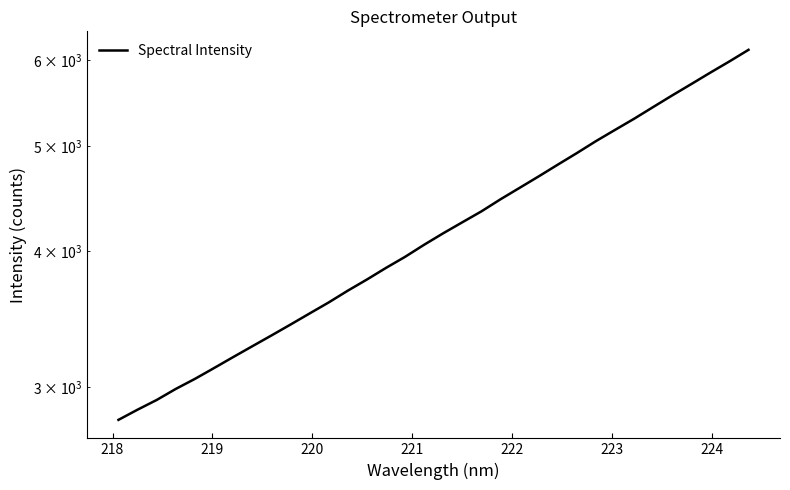

What is the average value?

4230.6